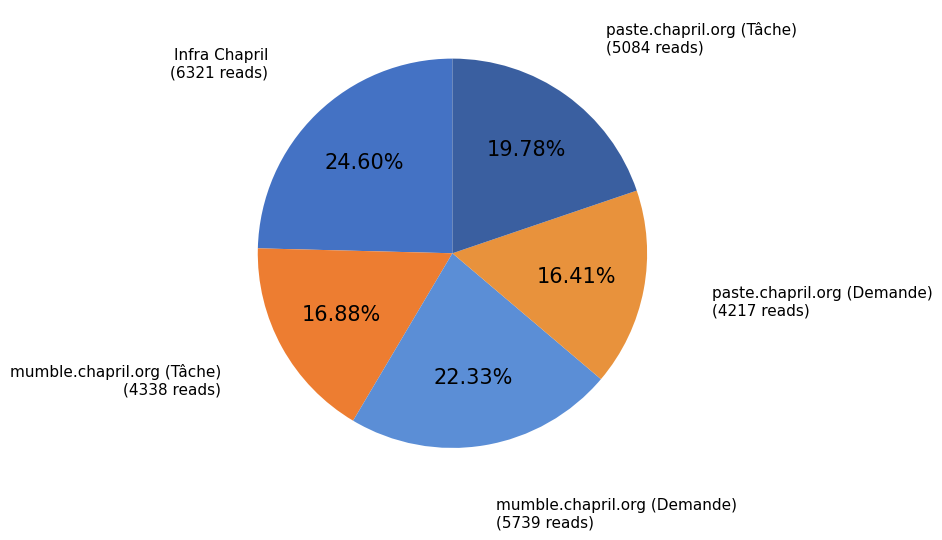

Is the sum of mumble.chapril.org (Tâche) and paste.chapril.org (Tâche) greater than half?

No